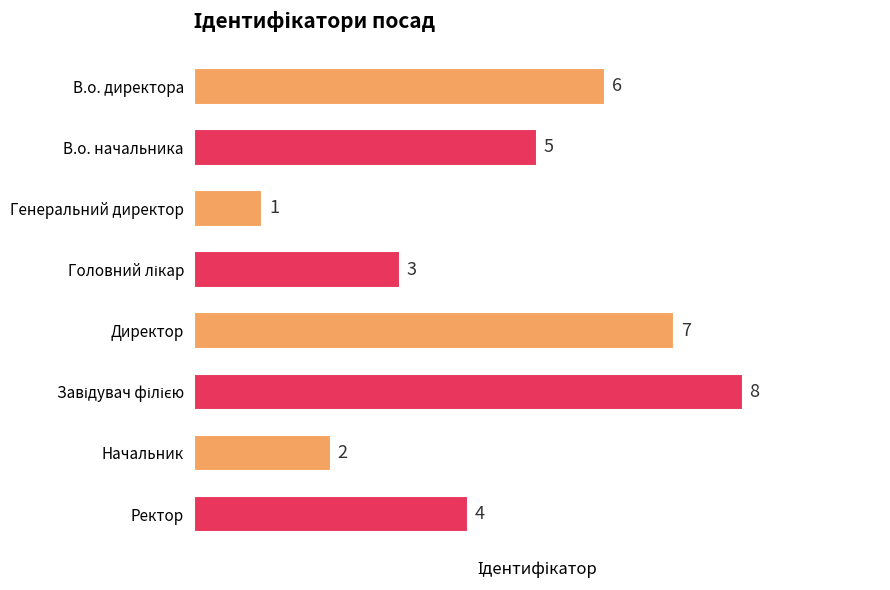

What is the greatest value displayed?

8